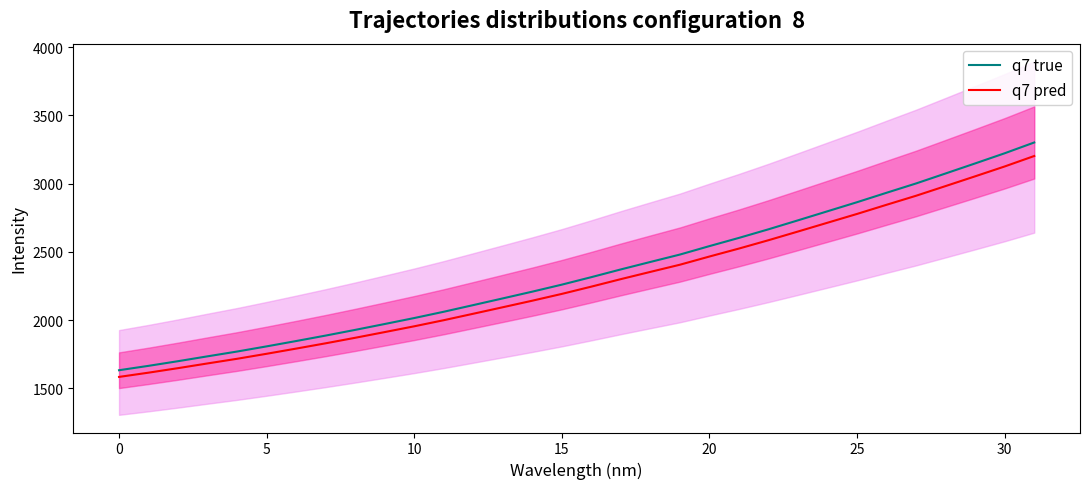

Which category has the lowest value in the q7 pred series?

0